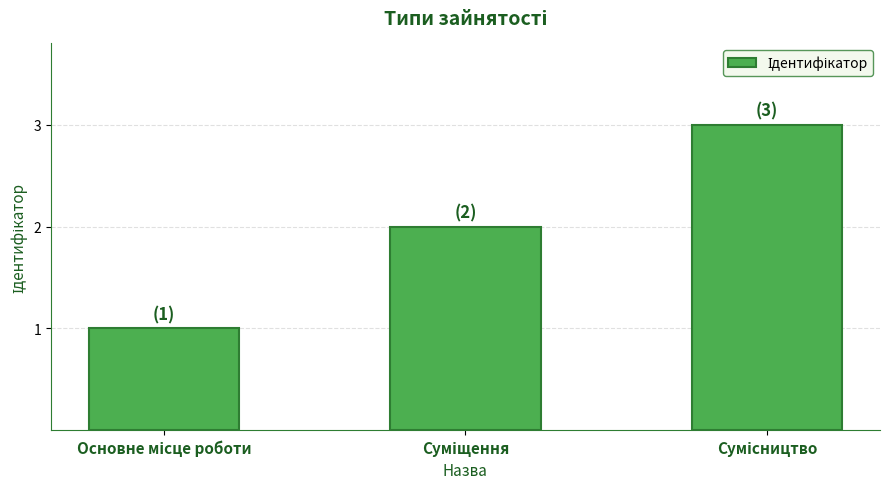

What is the sum of all values?

6